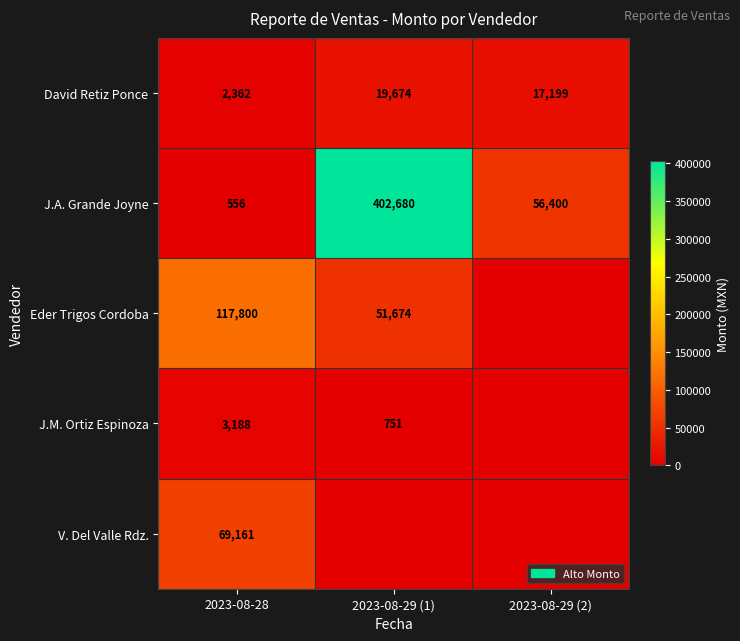

What is the spread (max minus min) of values at 2023-08-28?

117244